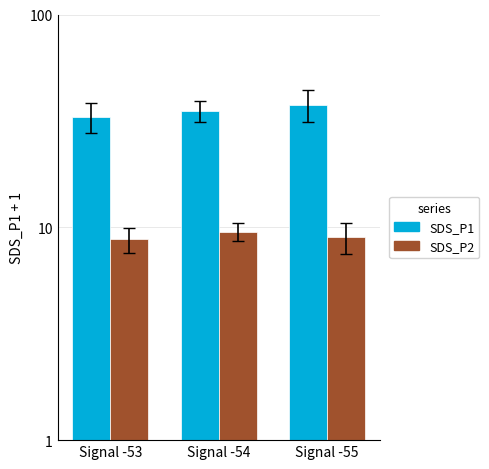

How many bars are there in each group?

2